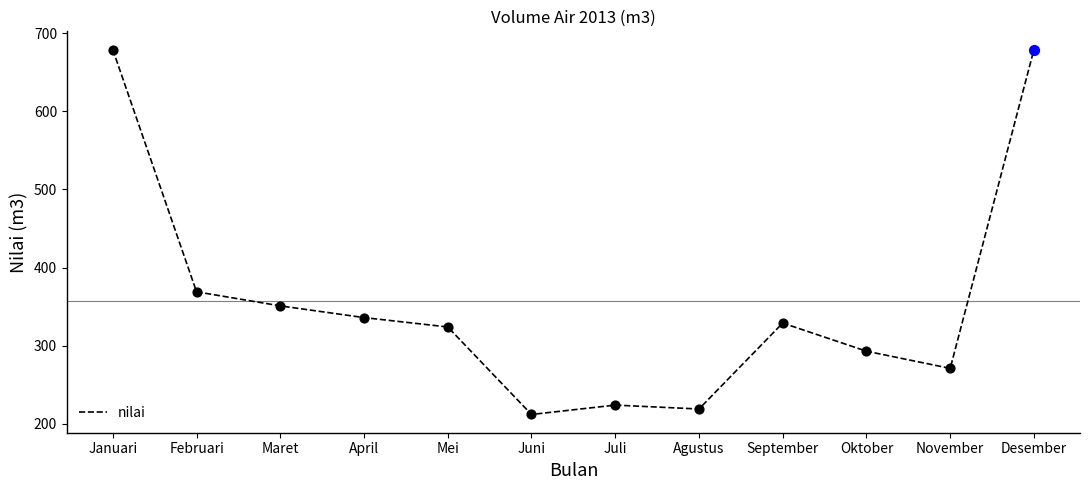

What is the change in value from April to Agustus?

-117